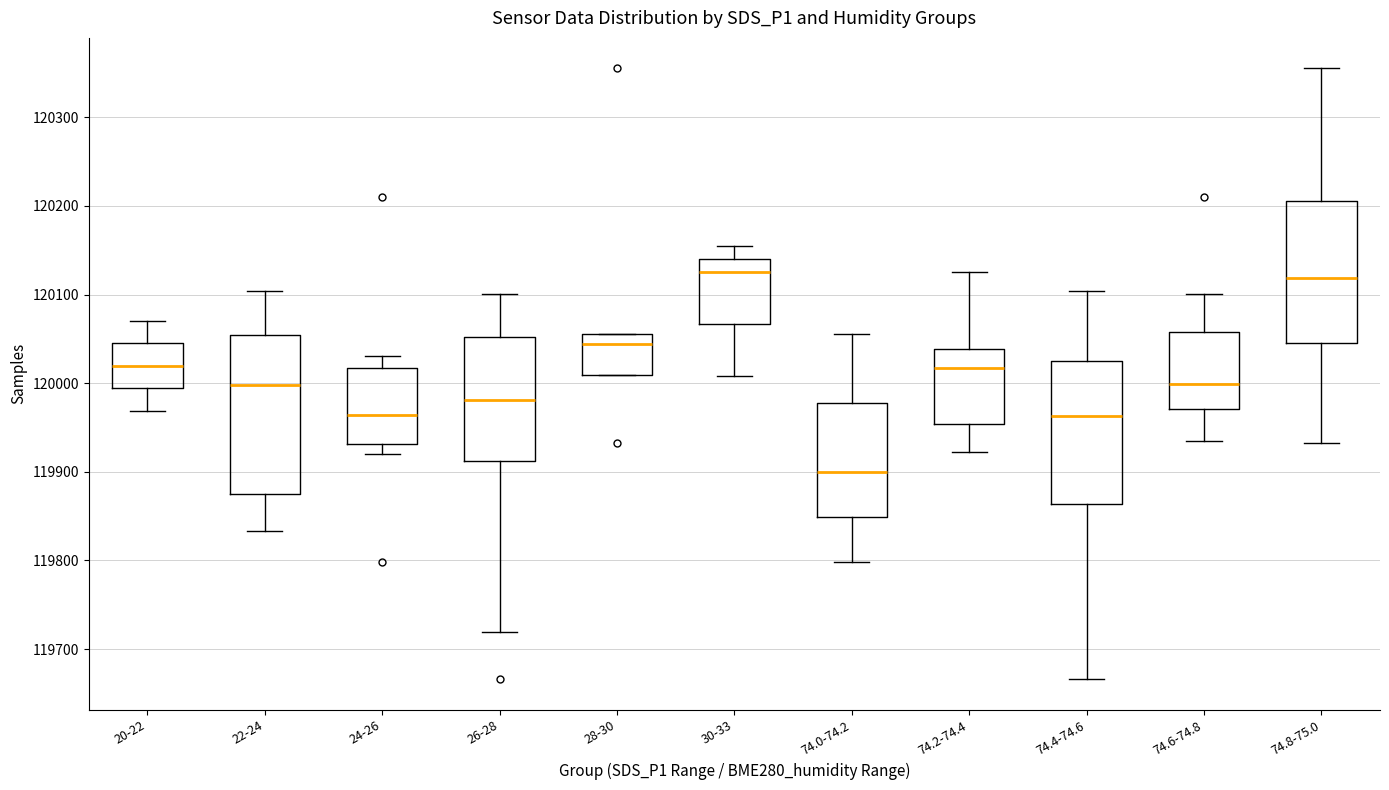

Reading left to right, transcribe this box plot: for each box, give where its median line is, the range the box spans, and where its two whiskers end, as read against the y-axis. The values are not printed on the chart, so give them approximately, as read against the axis.

20-22: median 120020, box 119990 to 120040, whiskers 119970 to 120070
22-24: median 120000, box 119870 to 120050, whiskers 119830 to 120100
24-26: median 119960, box 119930 to 120020, whiskers 119920 to 120030
26-28: median 119980, box 119910 to 120050, whiskers 119720 to 120100
28-30: median 120040, box 120010 to 120060, whiskers 120010 to 120060
30-33: median 120130, box 120070 to 120140, whiskers 120010 to 120160
74.0-74.2: median 119900, box 119850 to 119980, whiskers 119800 to 120060
74.2-74.4: median 120020, box 119950 to 120040, whiskers 119920 to 120130
74.4-74.6: median 119960, box 119860 to 120030, whiskers 119670 to 120100
74.6-74.8: median 120000, box 119970 to 120060, whiskers 119940 to 120100
74.8-75.0: median 120120, box 120040 to 120210, whiskers 119930 to 120360